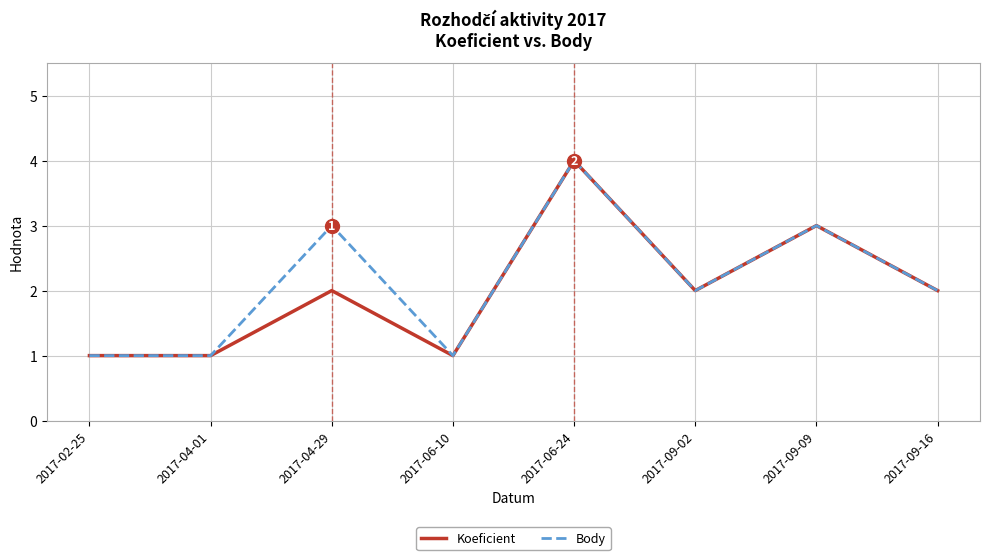

What is the difference between the maximum and minimum values in the Koeficient series?

3